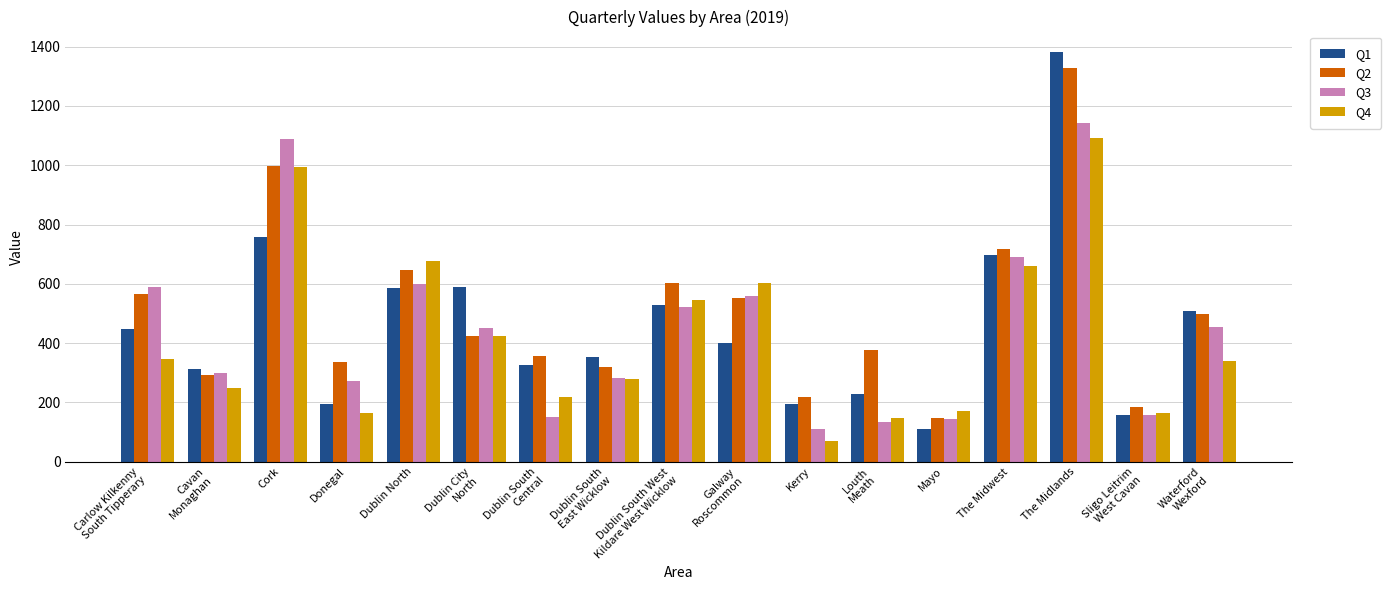

What is the greatest value displayed?

1382